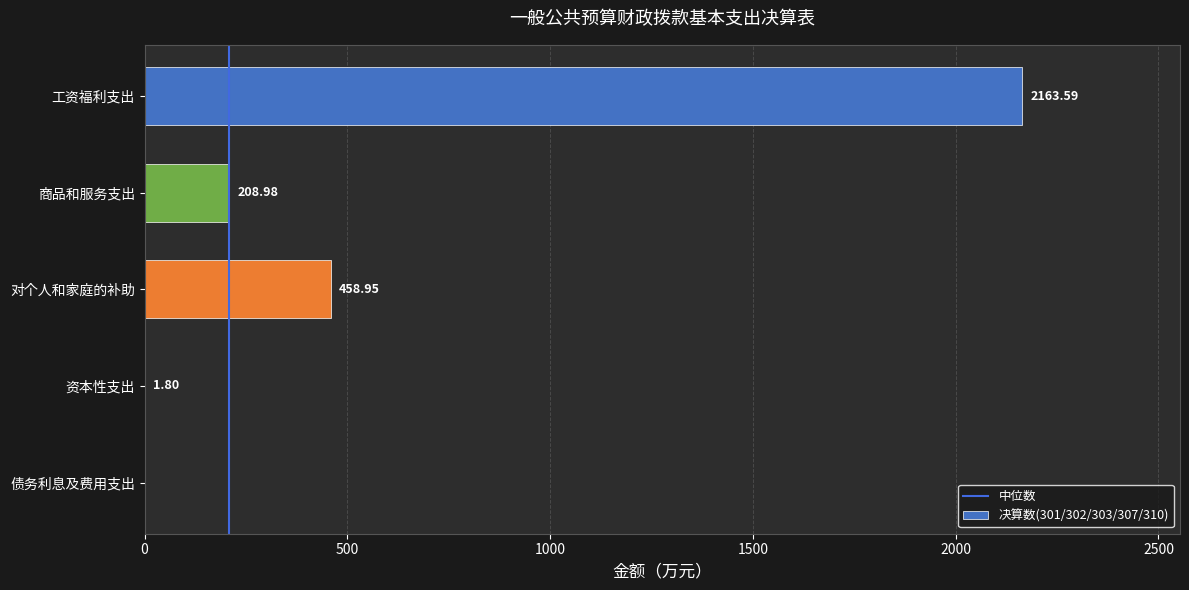

Where is the data nearest to the value 1081?

对个人和家庭的补助